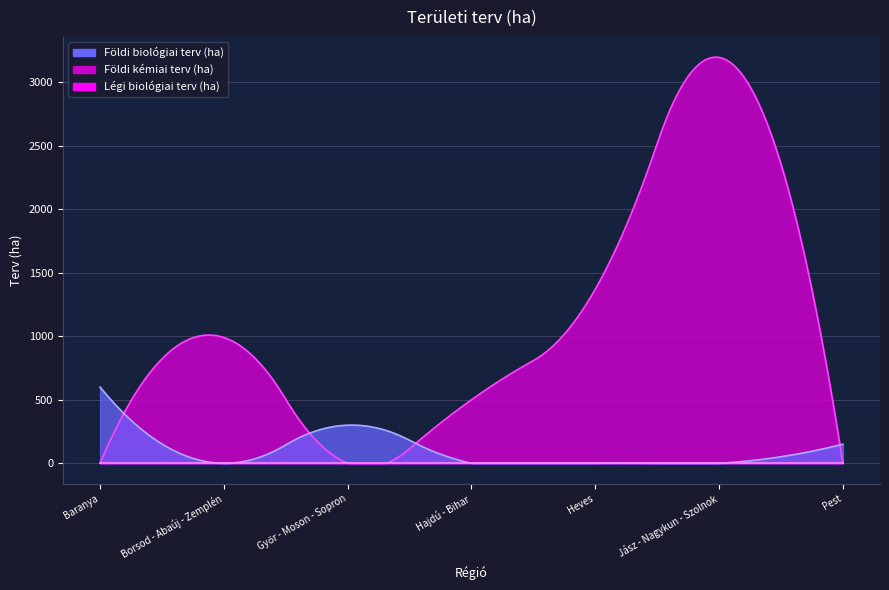

Read the Földi biológiai terv (ha) value at Baranya, to the nearest 10.

600